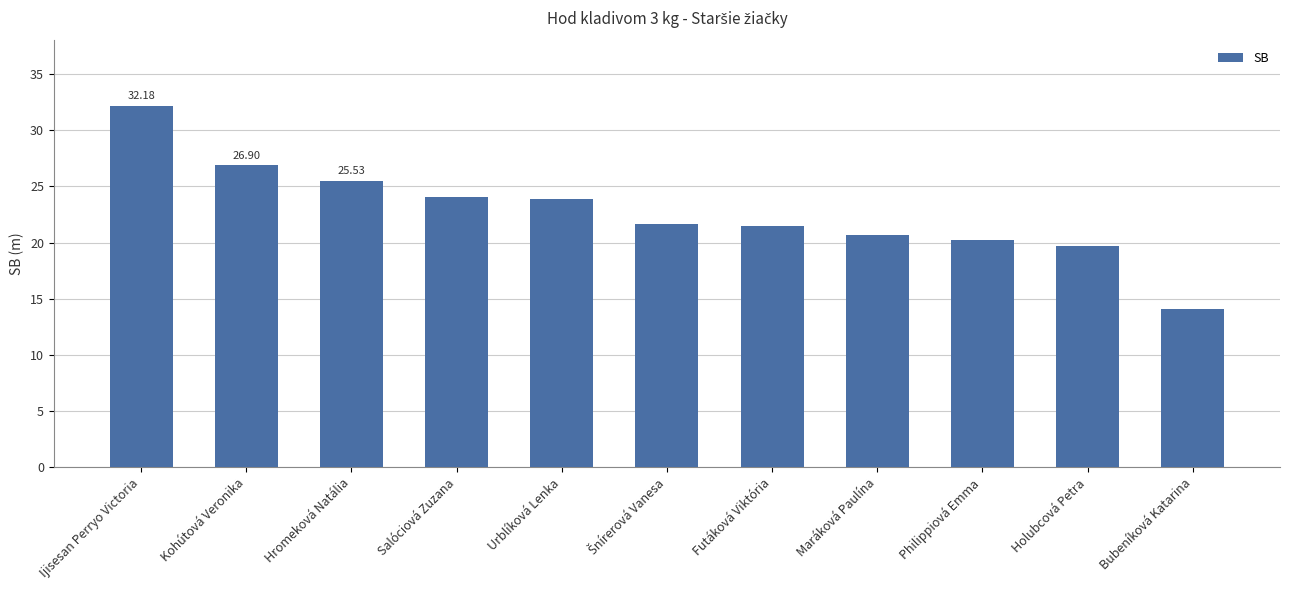

Reading left to right, list all the values displayed in this chart.

32.2	26.9	25.5	24.1	23.9	21.7	21.4	20.6	20.2	19.7	14.1